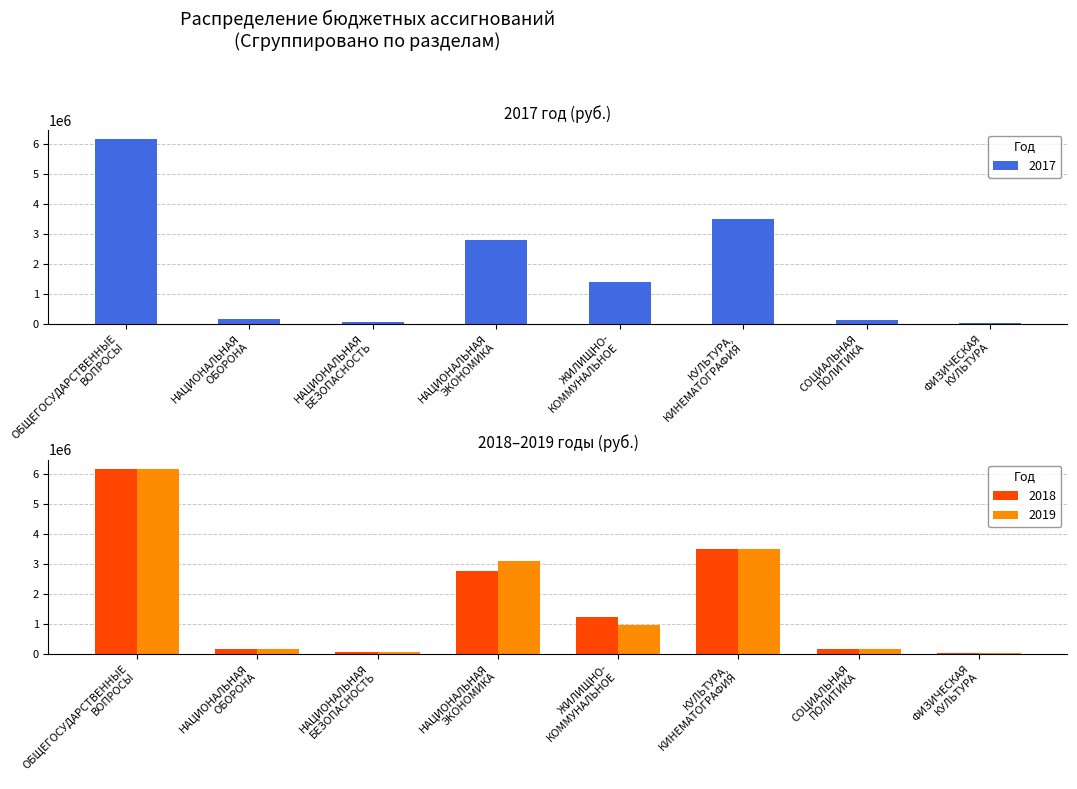

How many categories are shown in the chart?

8